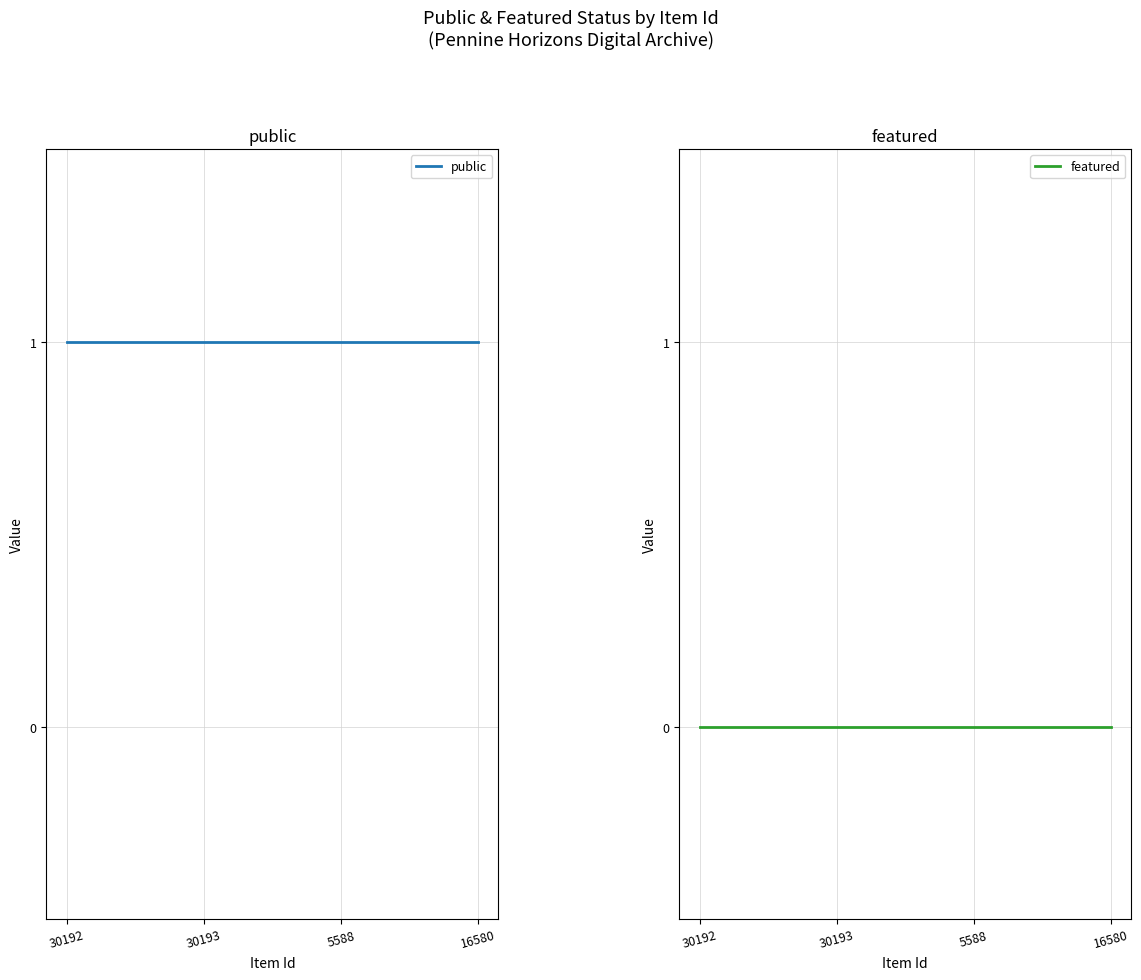

At 5588, list the series in order from smallest to largest.

featured, public